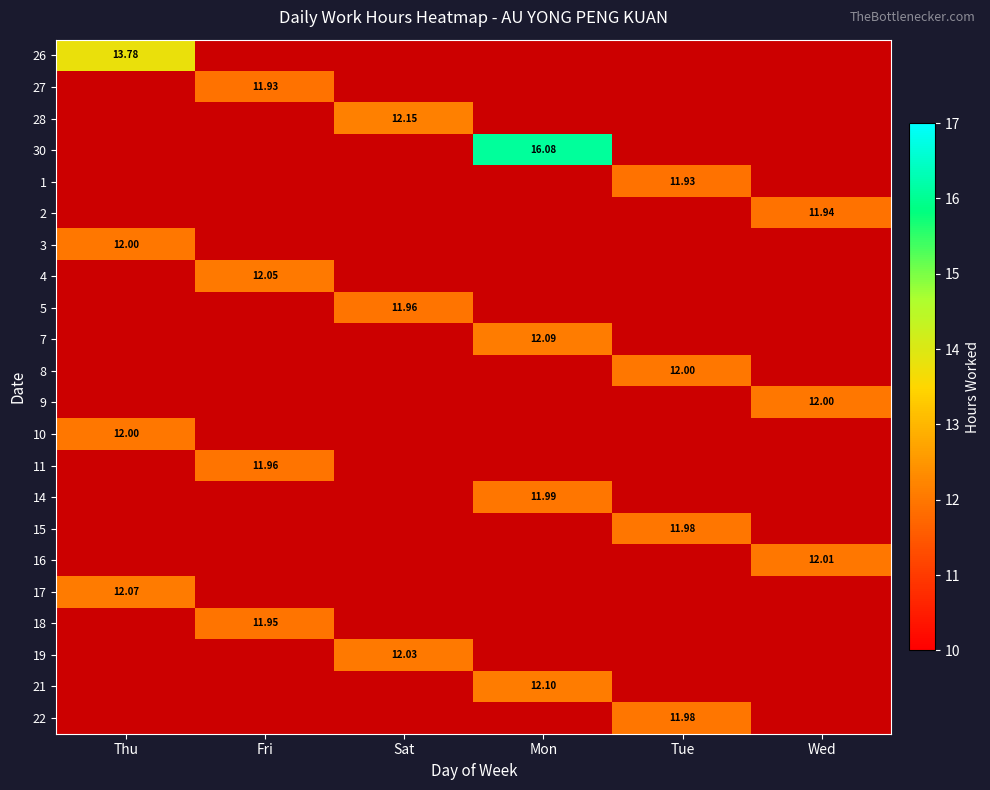

How many series are shown in this chart?

22